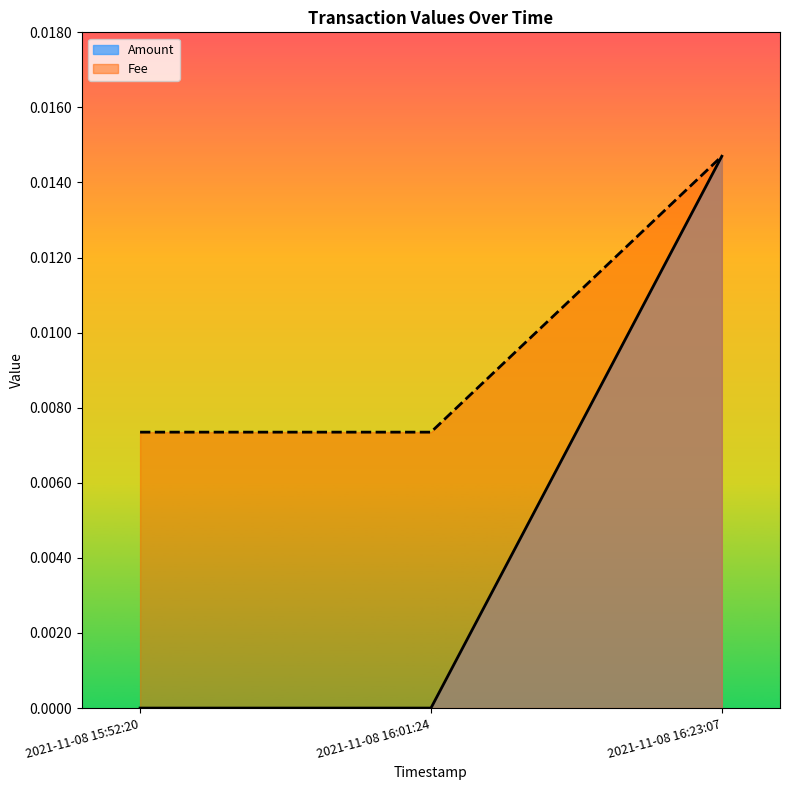

Is the value of Amount at 2021-11-08 16:01:24 greater than the value of Fee at 2021-11-08 16:01:24?

No